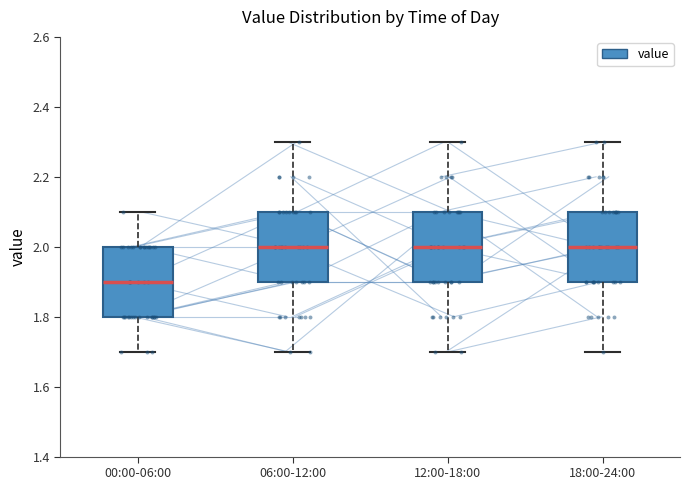

Reading left to right, read every box against the y-axis: the position of its median line, the range the box covers, and the ends of its whiskers. The values are not printed on the chart, so give them approximately, as read against the axis.

00:00-06:00: median 1.9, box 1.8 to 2.0, whiskers 1.7 to 2.1
06:00-12:00: median 2.0, box 1.9 to 2.1, whiskers 1.7 to 2.3
12:00-18:00: median 2.0, box 1.9 to 2.1, whiskers 1.7 to 2.3
18:00-24:00: median 2.0, box 1.9 to 2.1, whiskers 1.7 to 2.3